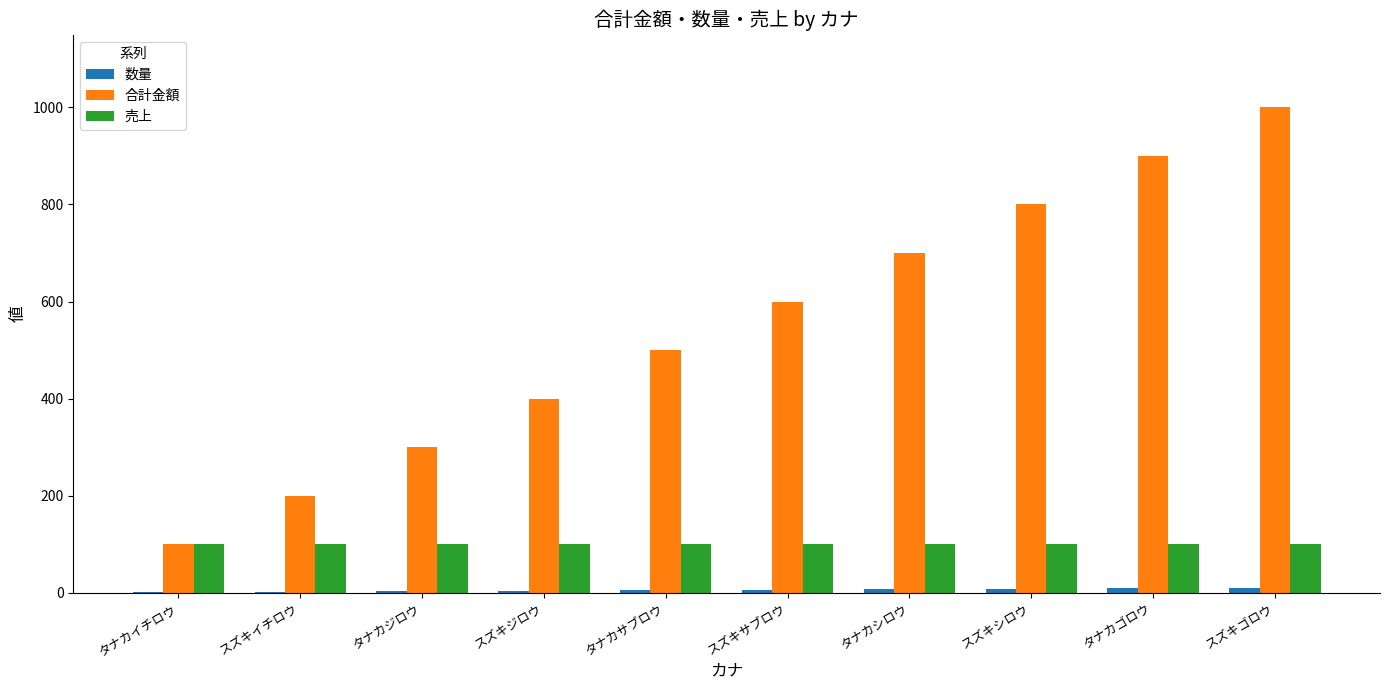

Which series changed the most between タナカシロウ and タナカゴロウ?

合計金額